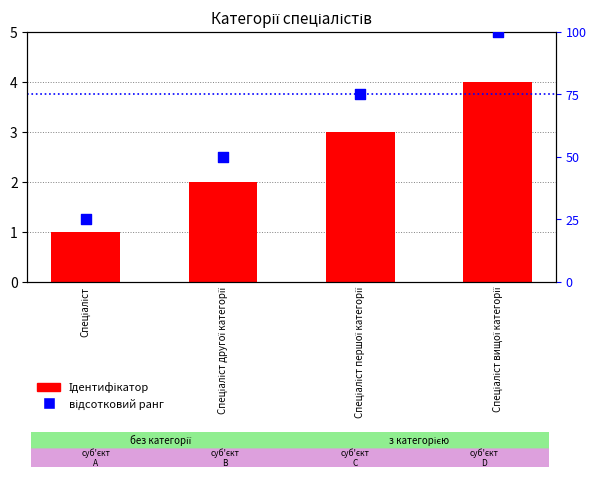

Which series reaches the maximum Y coordinate?

відсотковий ранг у вибірці